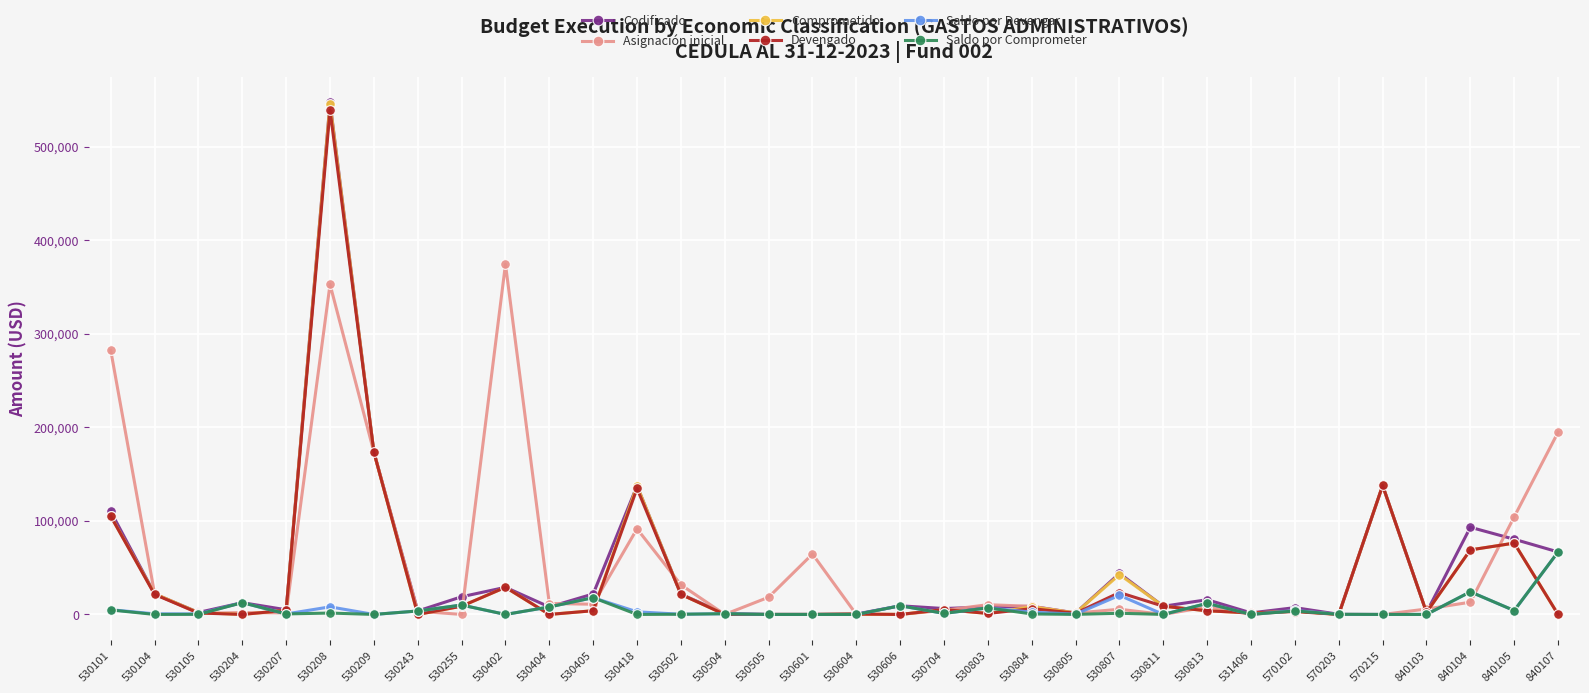

Count the number of categories in the chart.

34